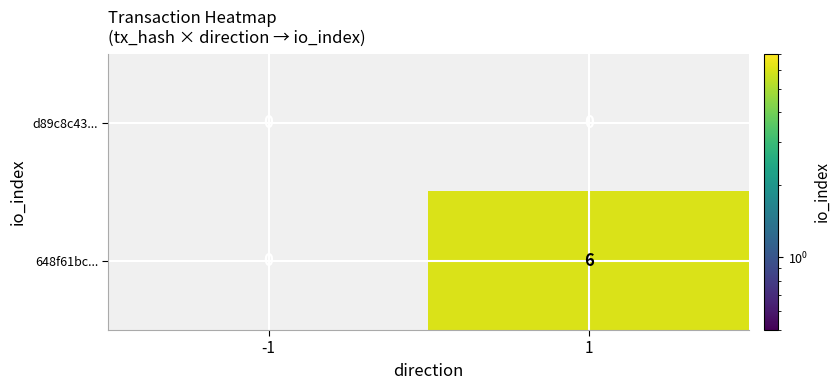

Which series changed the most between -1 and 1?

648f61bc...